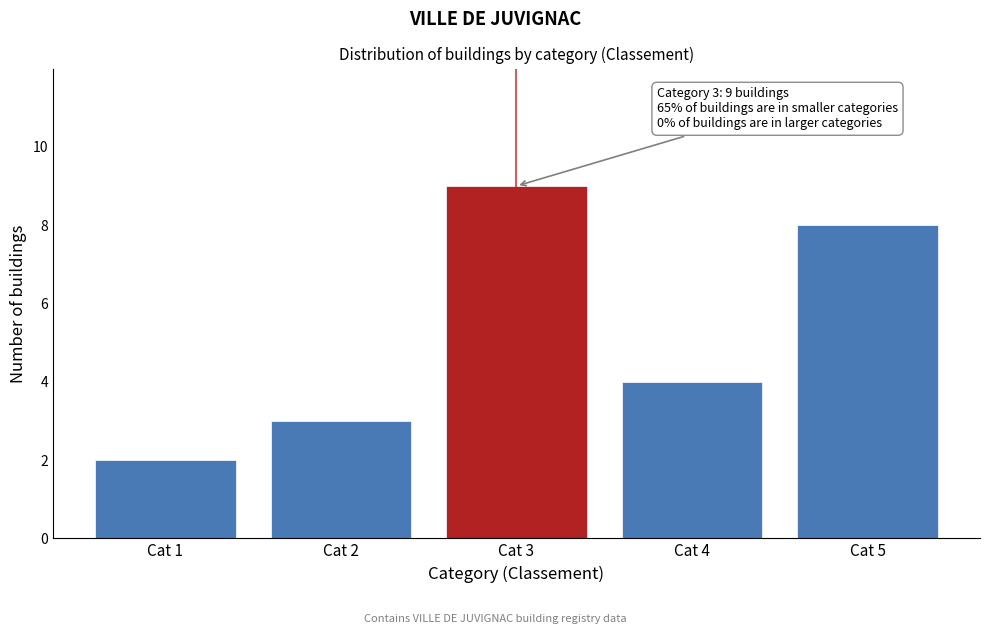

Reading right to left, extract all data points from this chart.

Cat 5=8	Cat 4=4	Cat 3=9	Cat 2=3	Cat 1=2